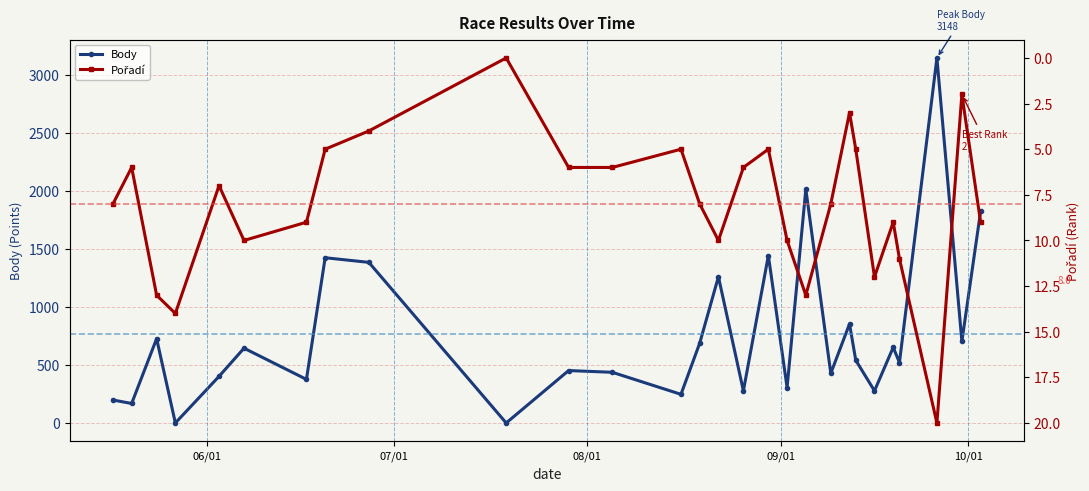

What is the sum of all Pořadí values?

224